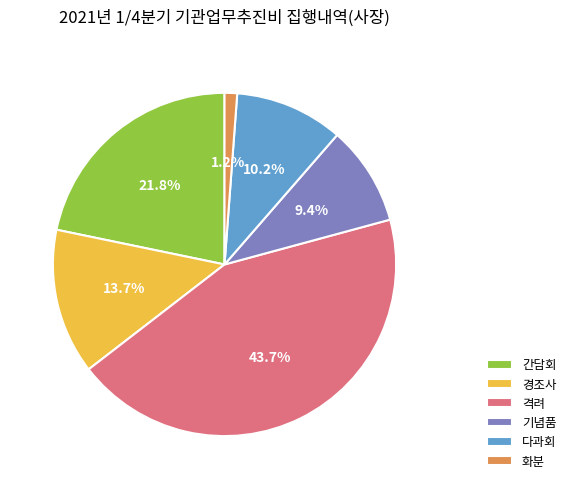

To the nearest percent, what is the average slice percentage?

17%